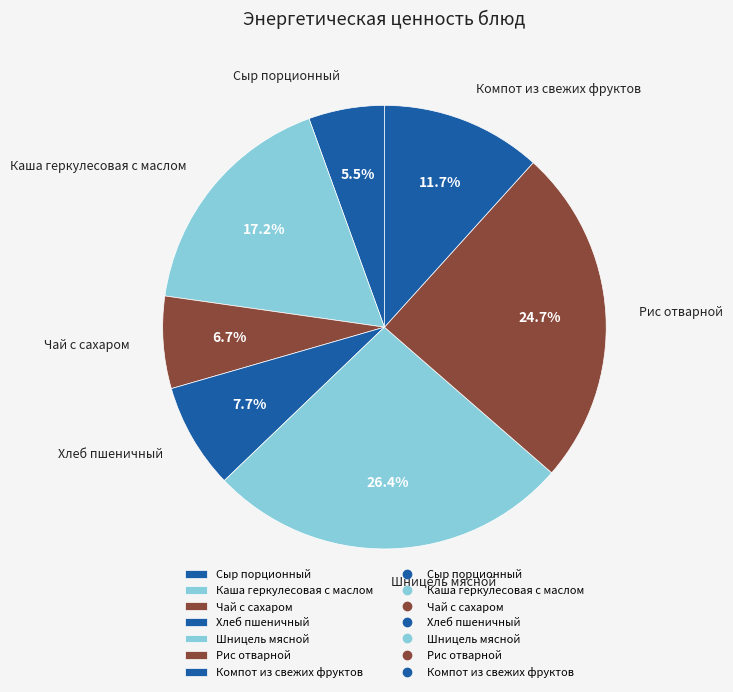

What is the total percentage of Чай с сахаром and Сыр порционный?

12.2%